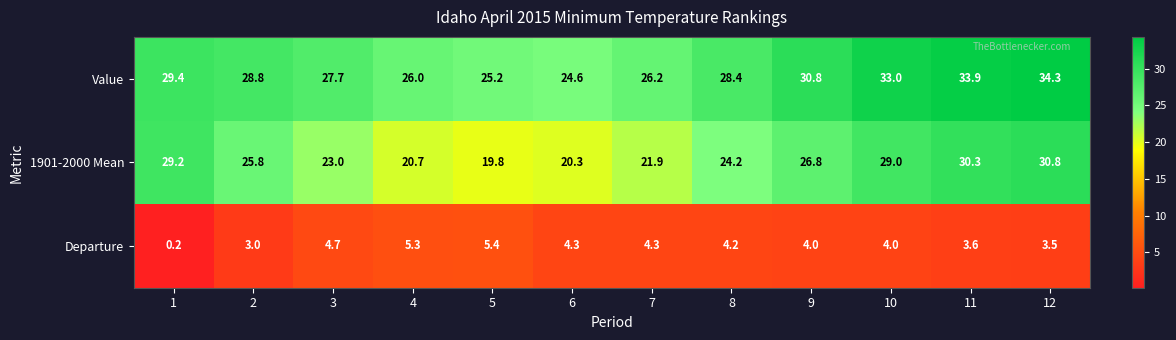

Is the value of 1901-2000 Mean at 6 greater than the value of Departure at 10?

Yes